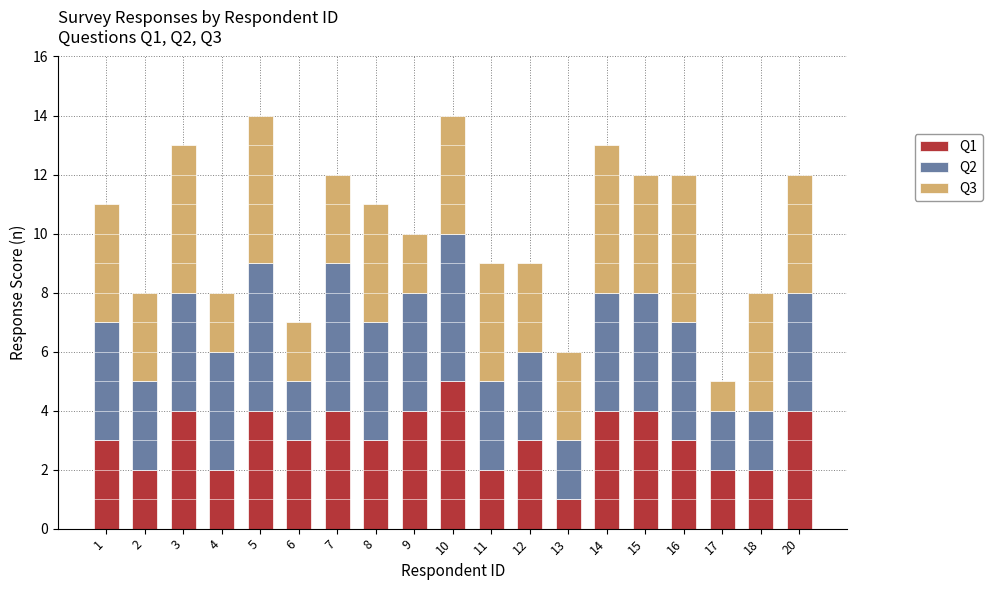

Are the bars horizontal?

No